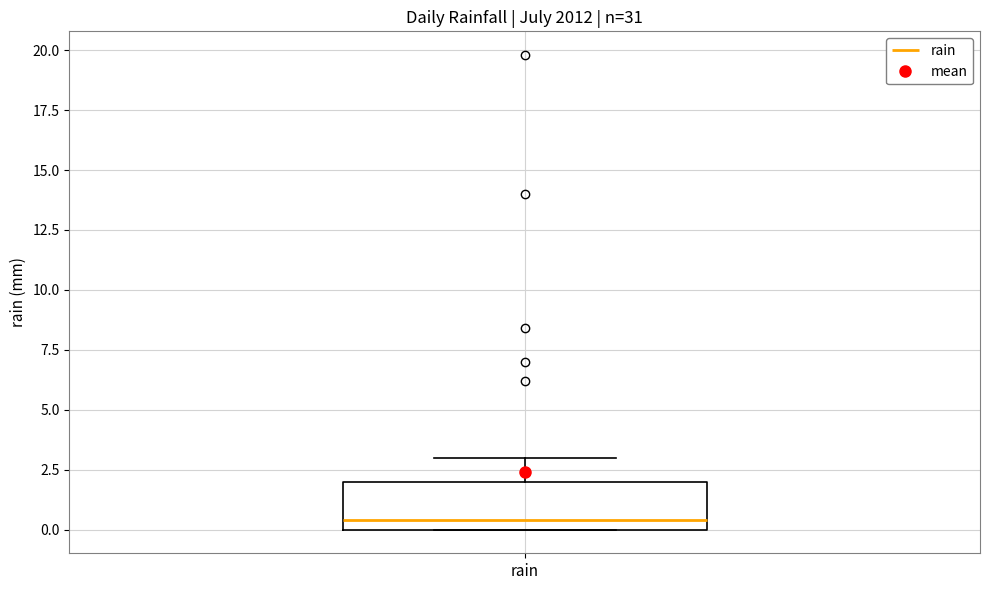

Read this box plot against the y-axis: the position of the median line, the range covered by the box, and the ends of both whiskers. The values are not printed on the chart, so give them approximately, as read against the axis.

median 0.5, box 0.0 to 2.0, whiskers 0.0 to 3.0